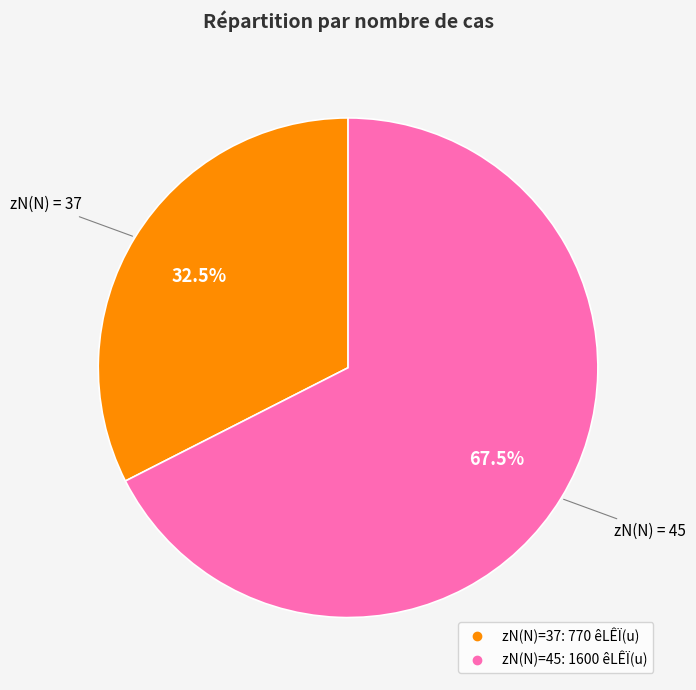

Is there any slice that represents more than half of the pie?

Yes